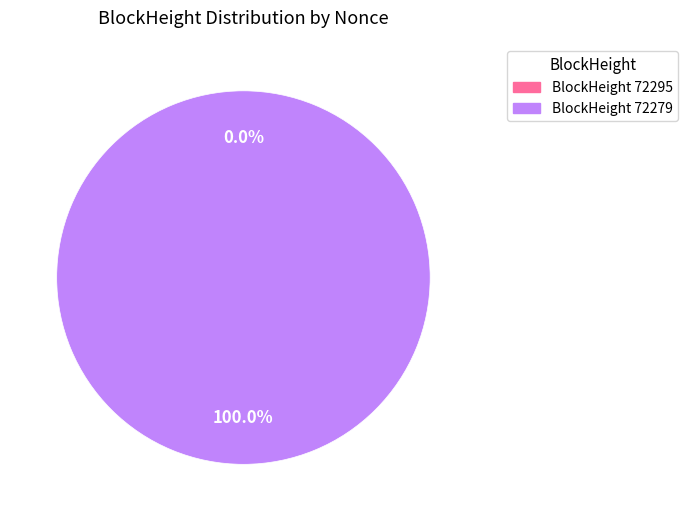

Which slice represents more than half of the pie?

72279